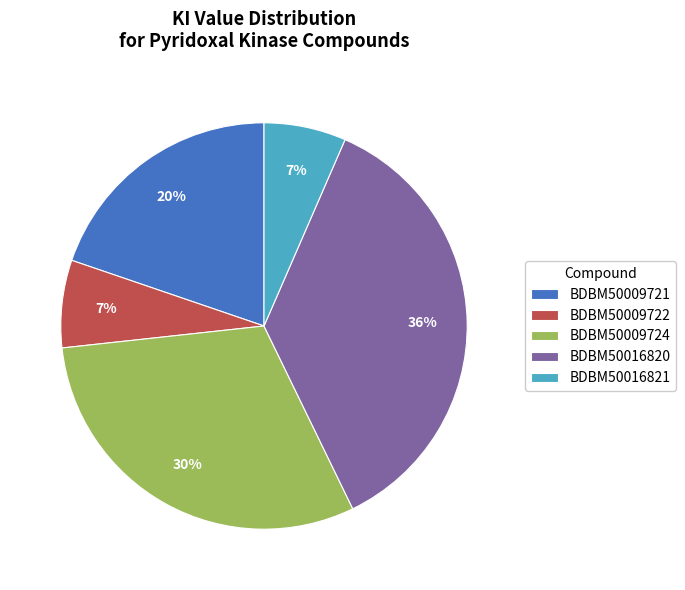

Do BDBM50009721 and BDBM50009722 together represent more than half of the pie?

No